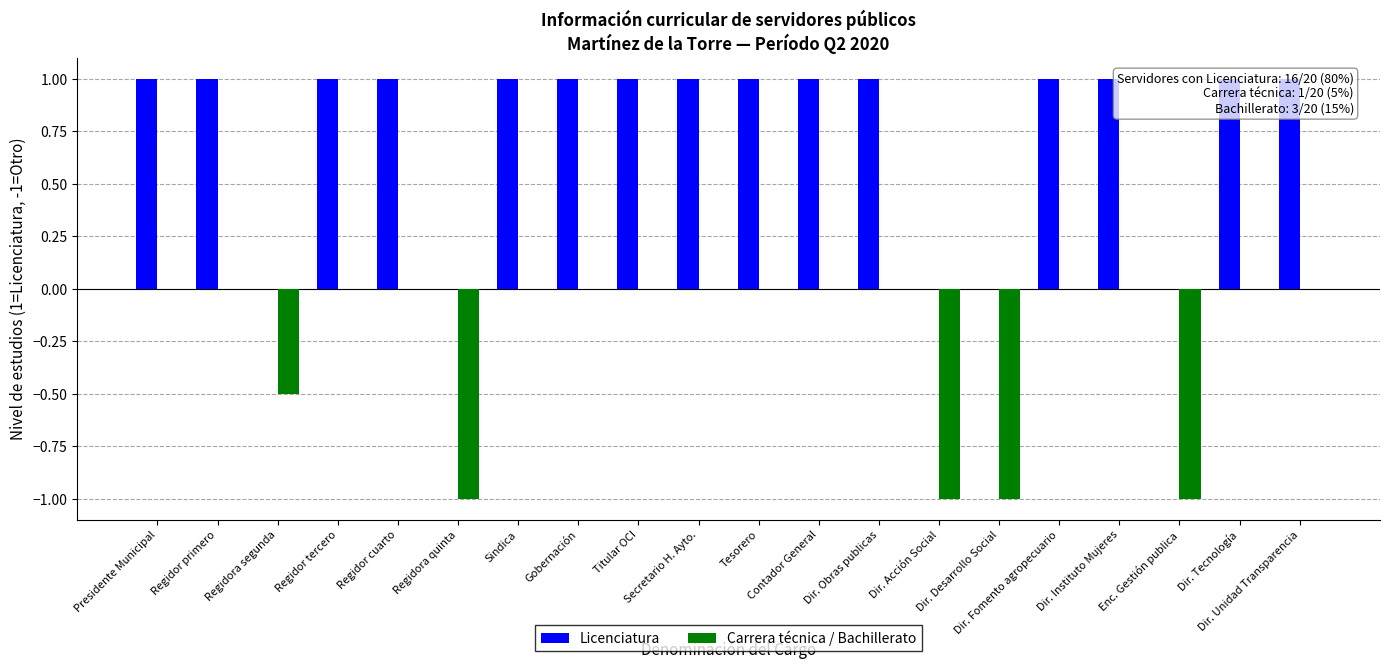

Which label corresponds to the largest value in the chart?

Presidente Municipal